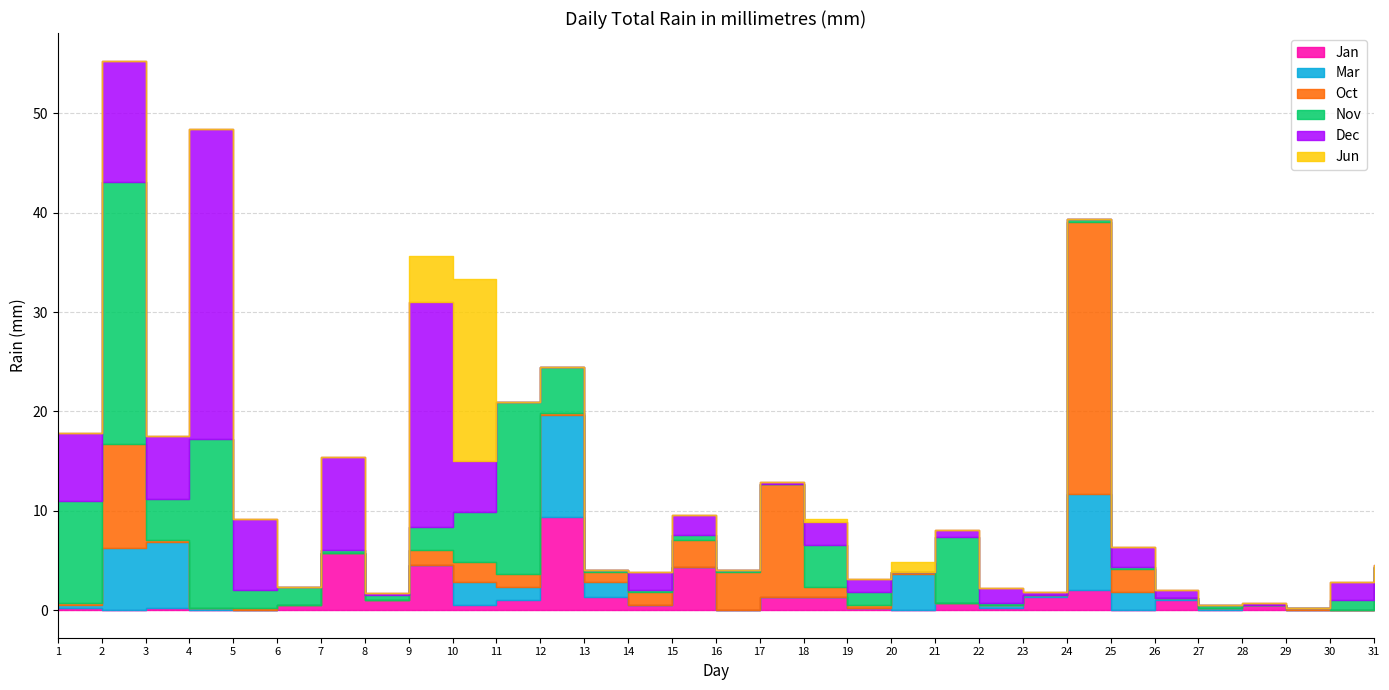

Which series has the largest total across all categories?

Dec